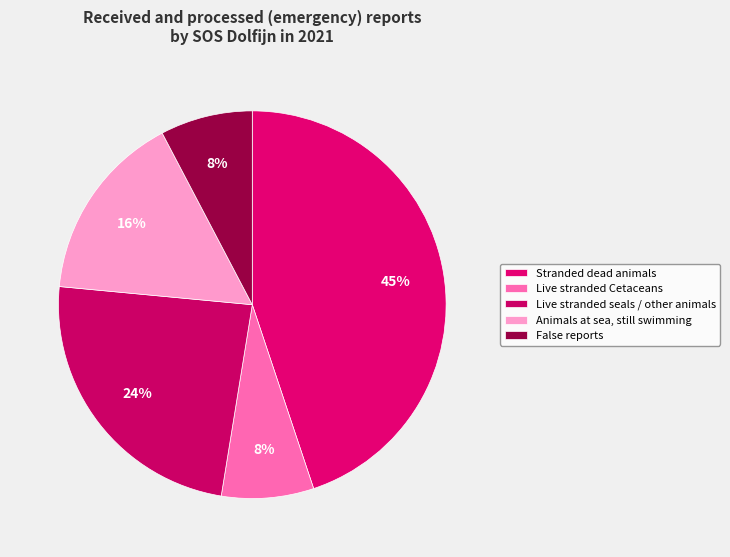

Rank the categories by value from highest to lowest.

Stranded dead animals, Live stranded seals / other animals, Animals at sea, still swimming, Live stranded Cetaceans, False reports